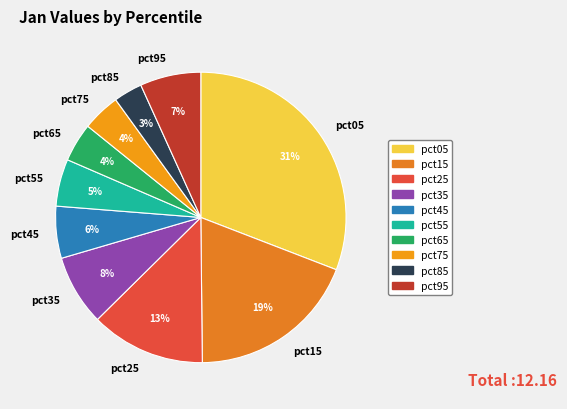

What is the ratio of the value at pct35 to the value at pct15?

0.4